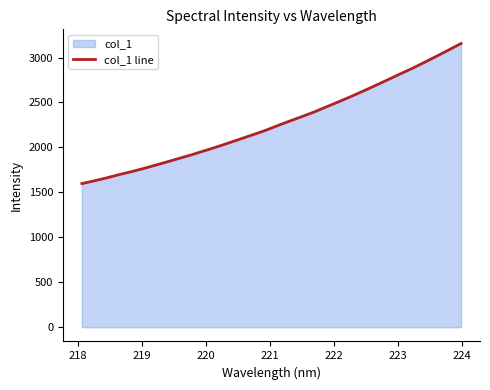

What is the difference between the maximum and minimum values?

1557.5